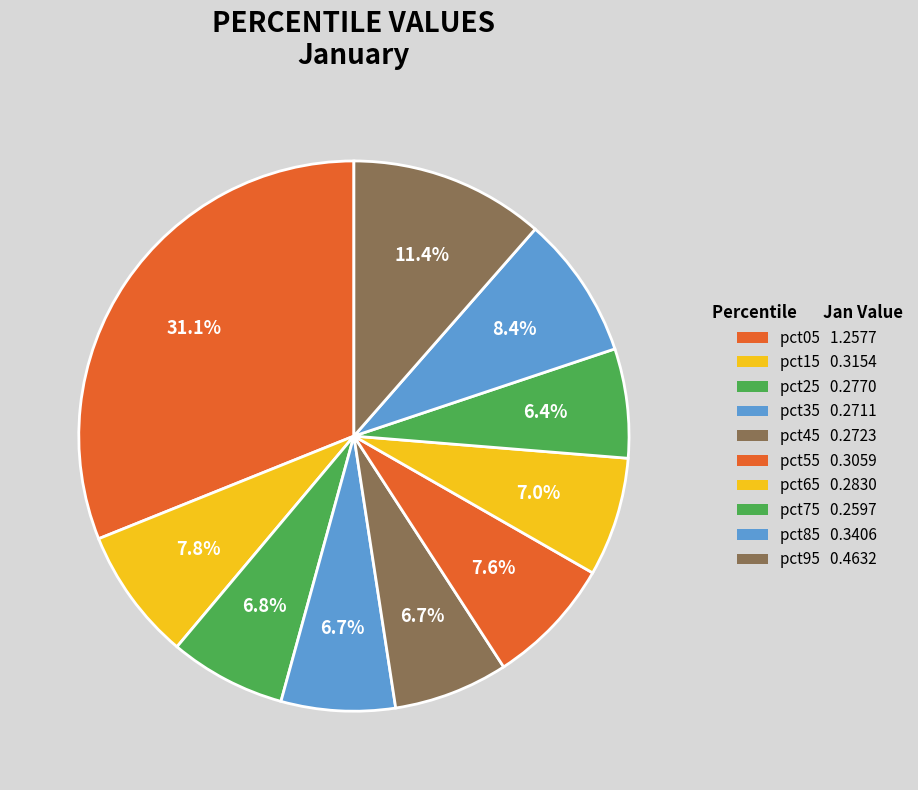

To the nearest percent, what is the difference between the largest and smallest slice percentages?

25%